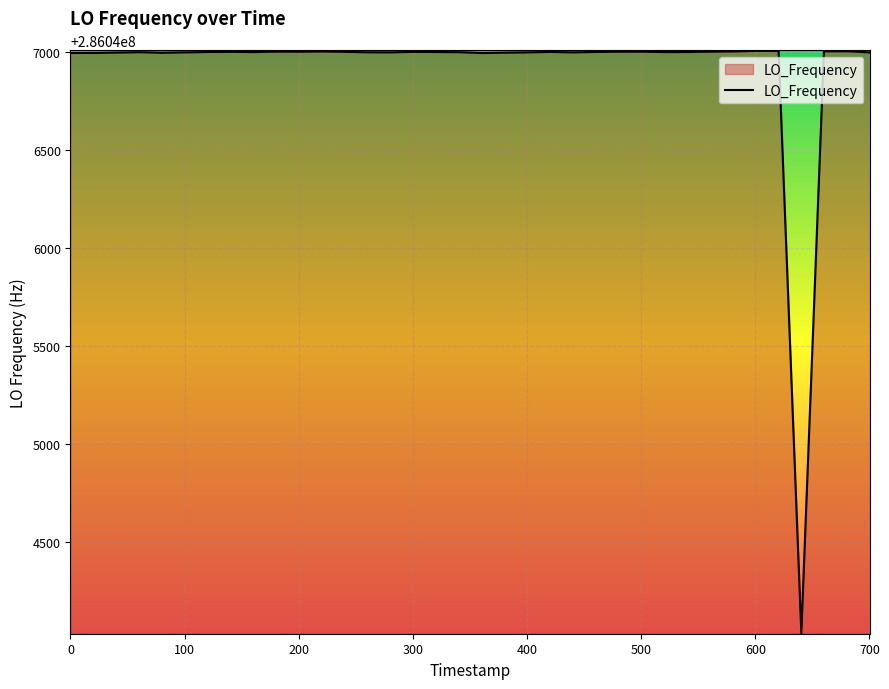

What is the greatest value displayed?

286047006.2